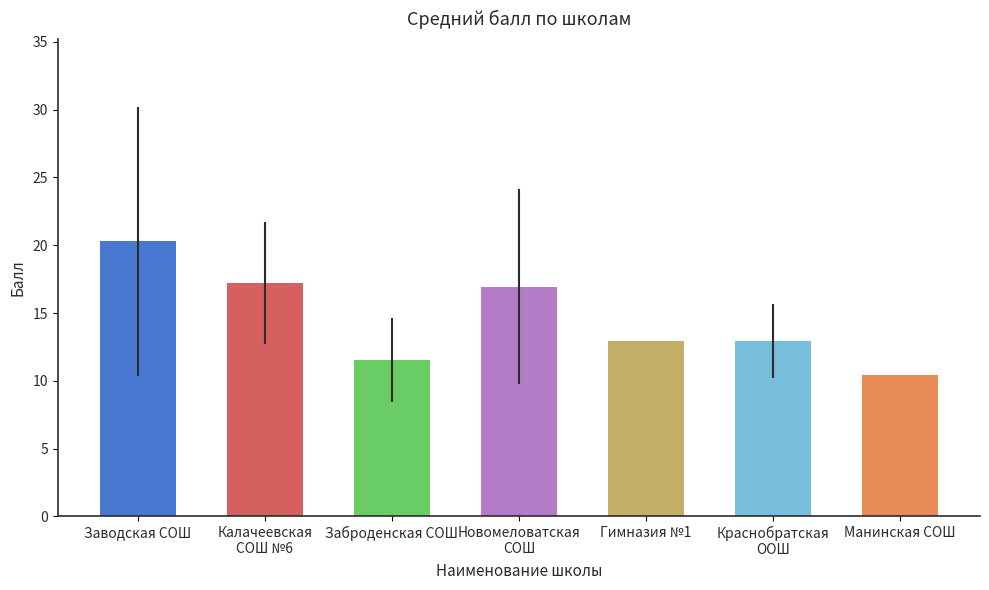

Is it true that the value at Новомеловатская
СОШ is 16.9?

True